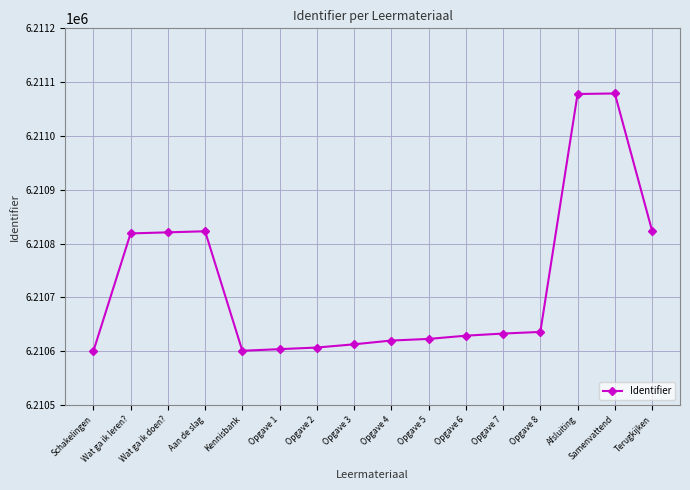

The value at Kennisbank is 9224474. True or false?

False